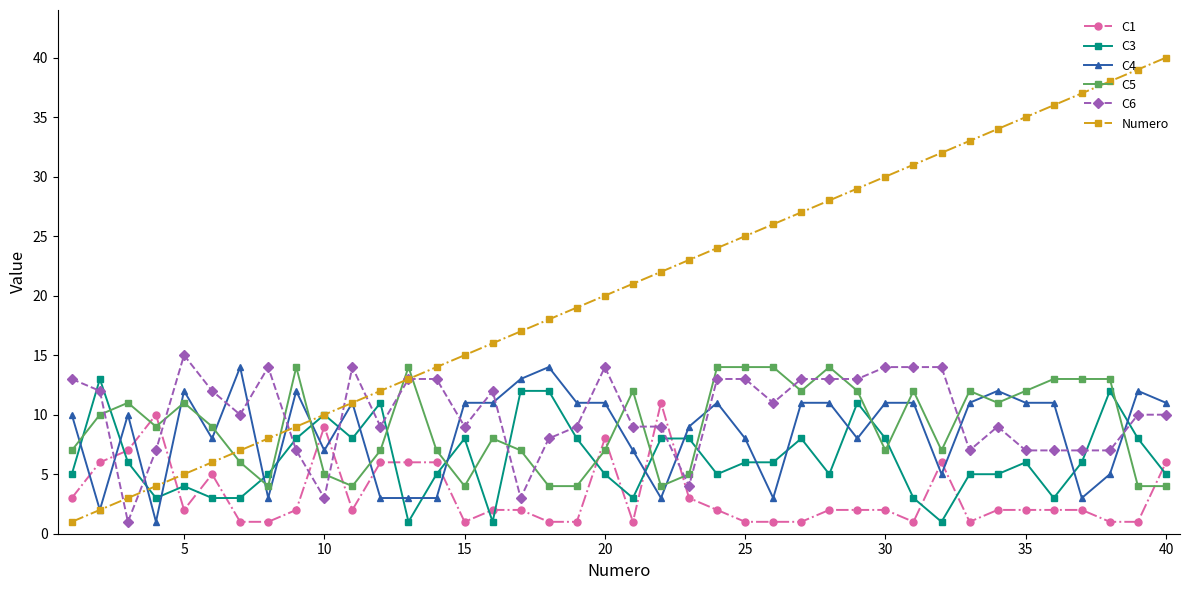

What is the maximum value for C5?

14